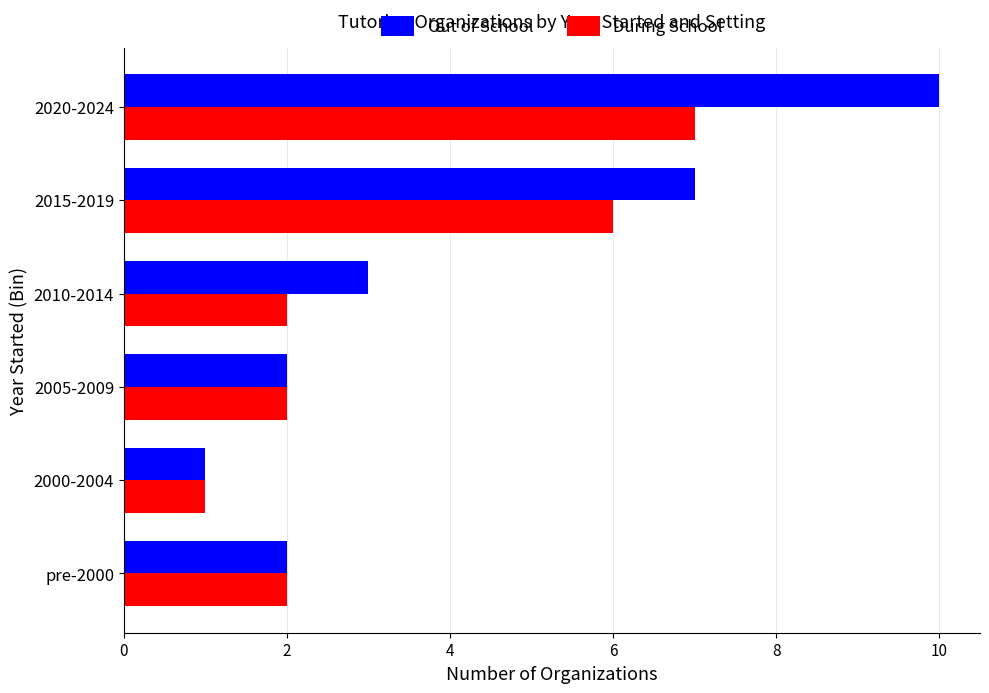

Rank the series by their maximum value, from highest to lowest.

Out of School, During School